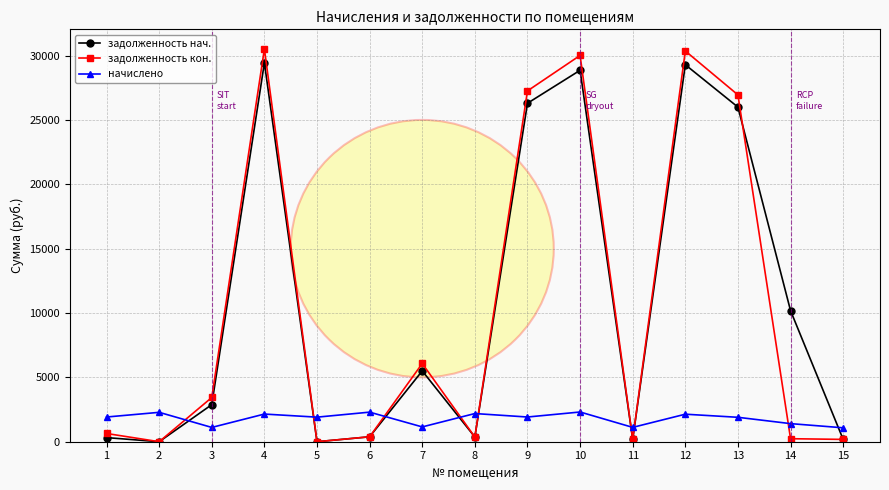

At how many categories does at least one series exceed 18755?

5